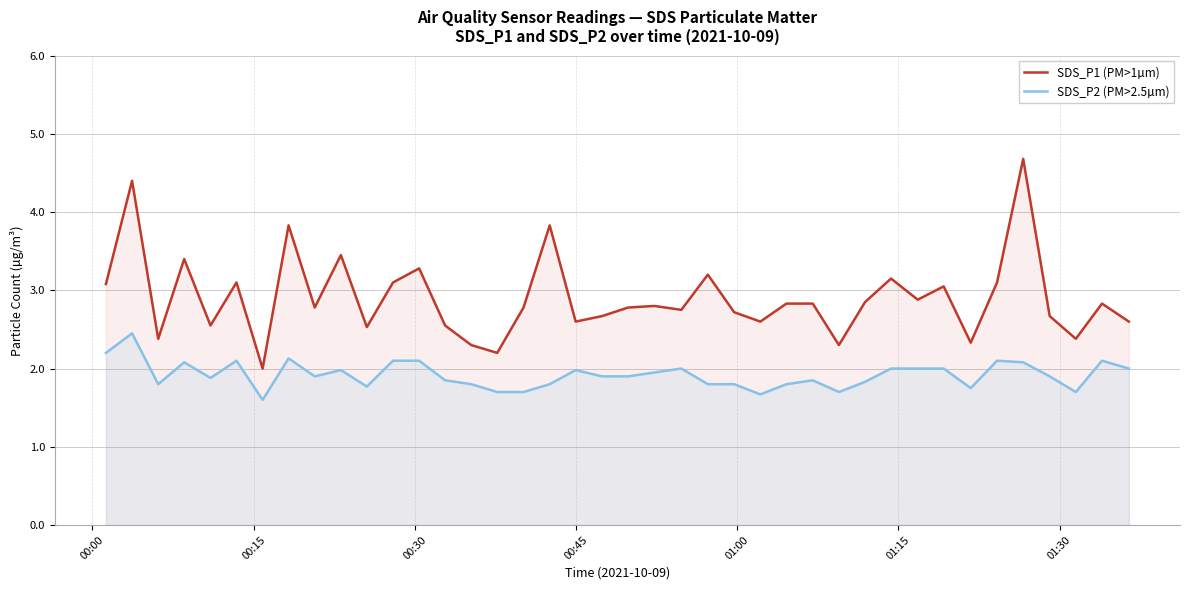

Rank the series by their average value, from lowest to highest.

SDS_P2 (PM>2.5µm), SDS_P1 (PM>1µm)